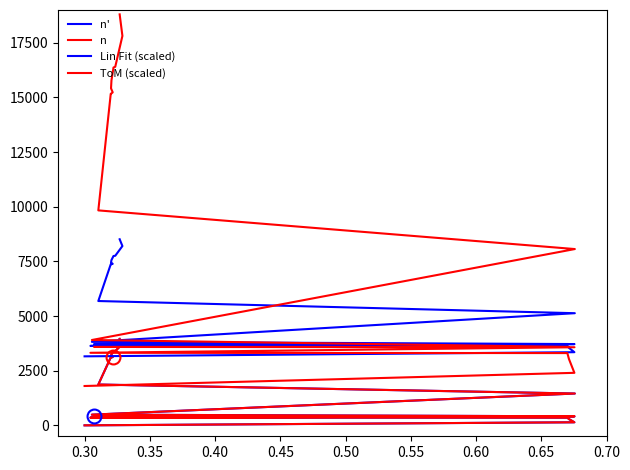

The value of ToM (scaled) at 0.35 is 2402.3. True or false?

True